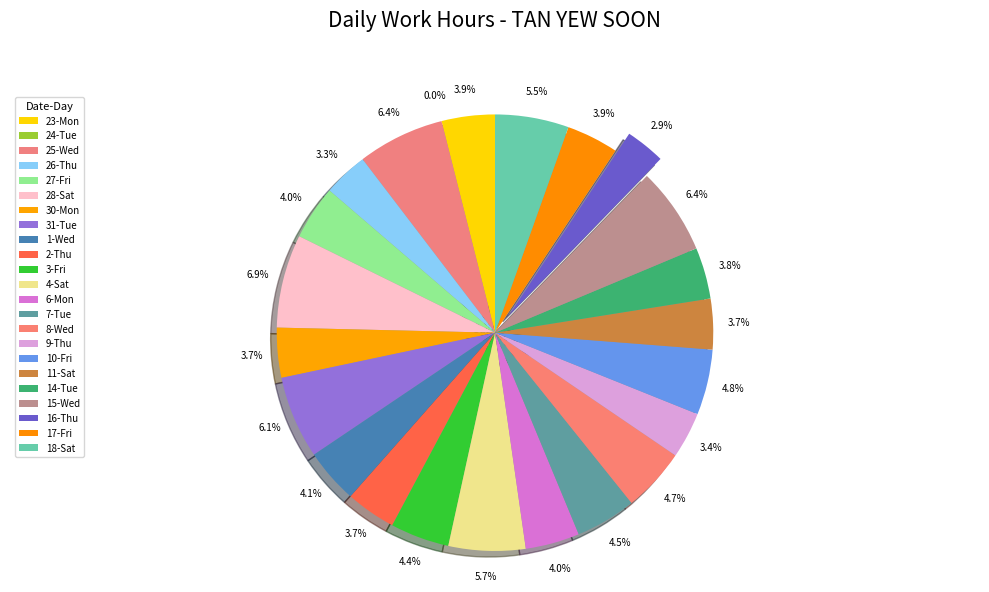

Rank the categories by value from lowest to highest.

24-Tue, 16-Thu, 26-Thu, 9-Thu, 30-Mon, 2-Thu, 11-Sat, 14-Tue, 17-Fri, 23-Mon, 6-Mon, 27-Fri, 1-Wed, 3-Fri, 7-Tue, 8-Wed, 10-Fri, 18-Sat, 4-Sat, 31-Tue, 25-Wed, 15-Wed, 28-Sat